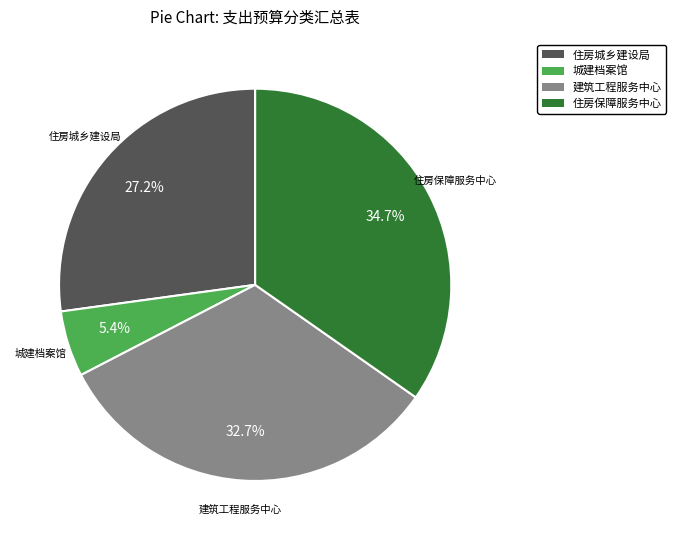

Does any single category account for the majority?

No